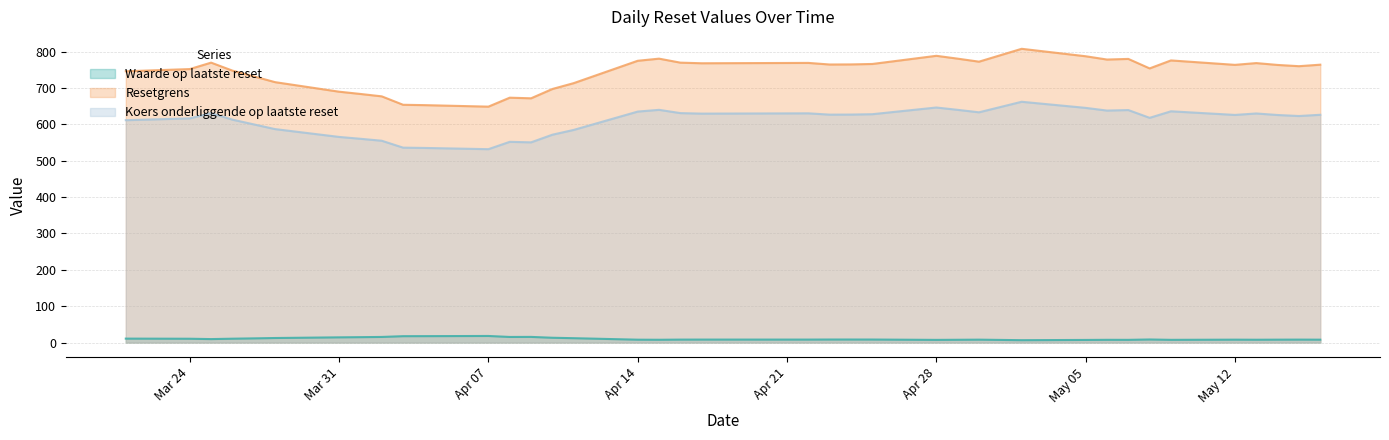

What is the greatest value displayed?

807.9